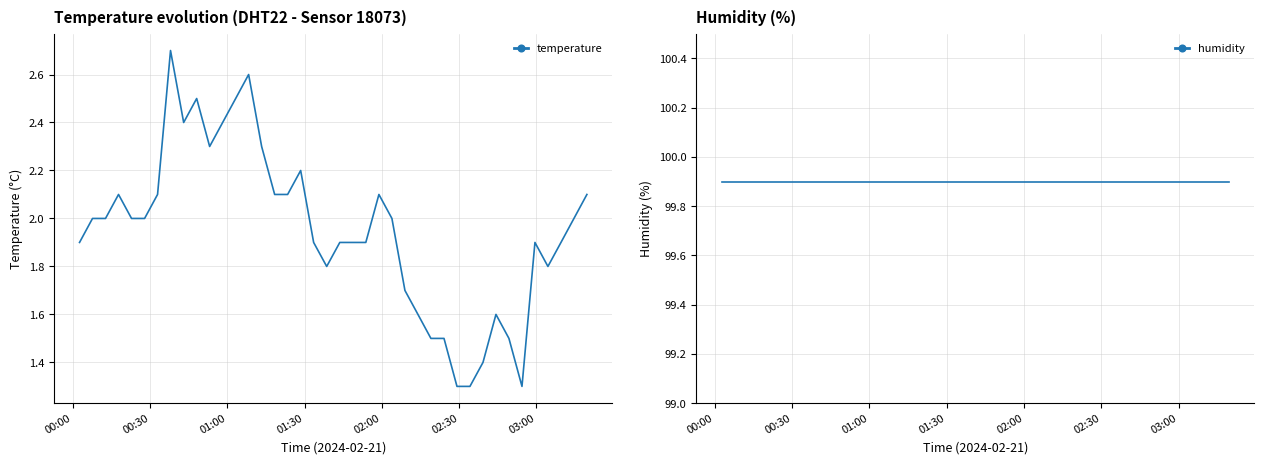

How many data points does each series have?

40